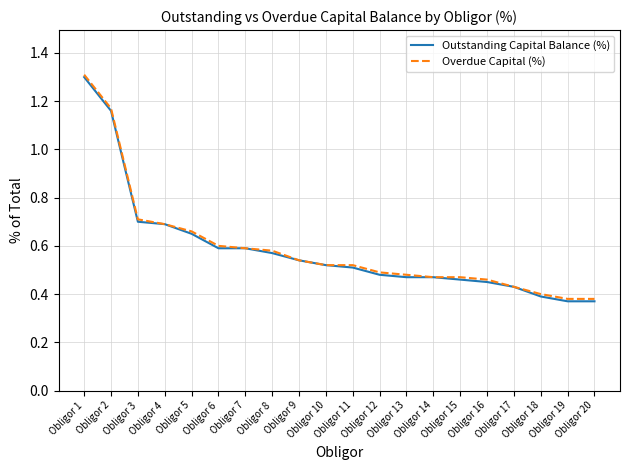

What is the maximum value for Outstanding Capital Balance (%)?

1.3